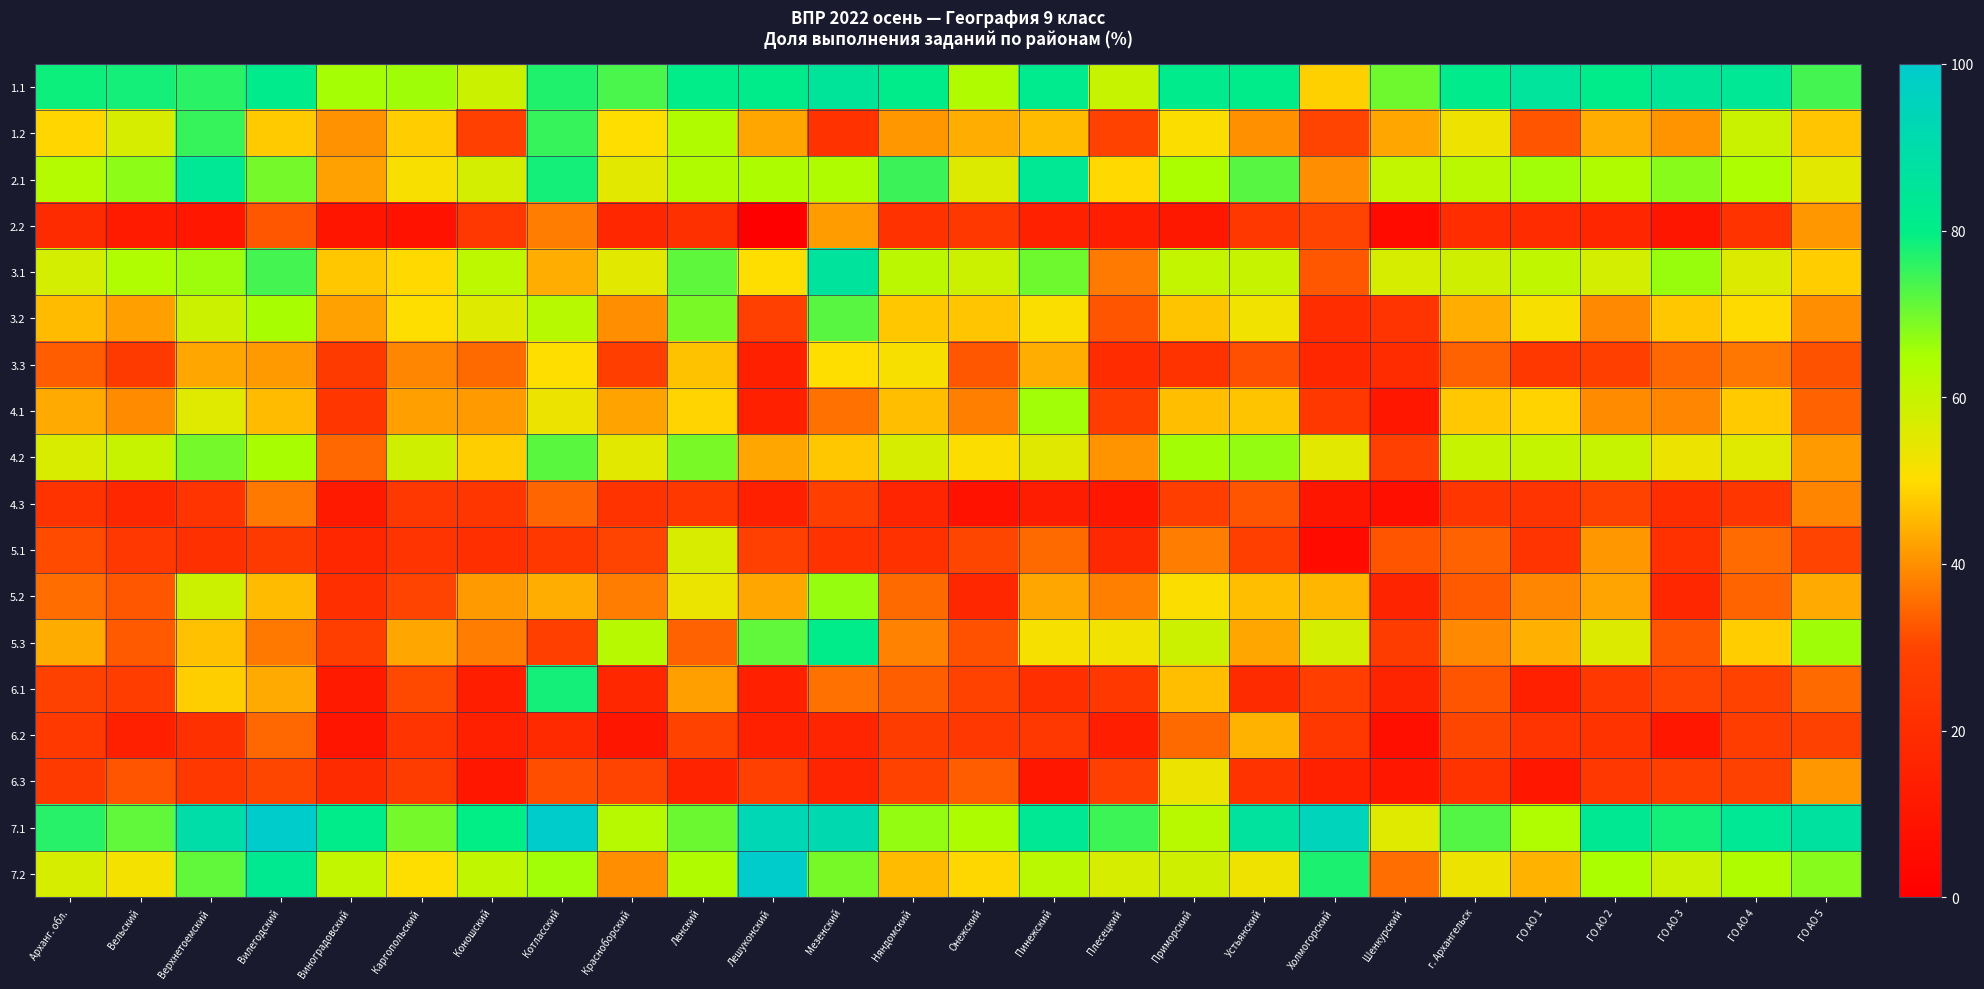

At which category is the sum across all series the highest?

Котласский